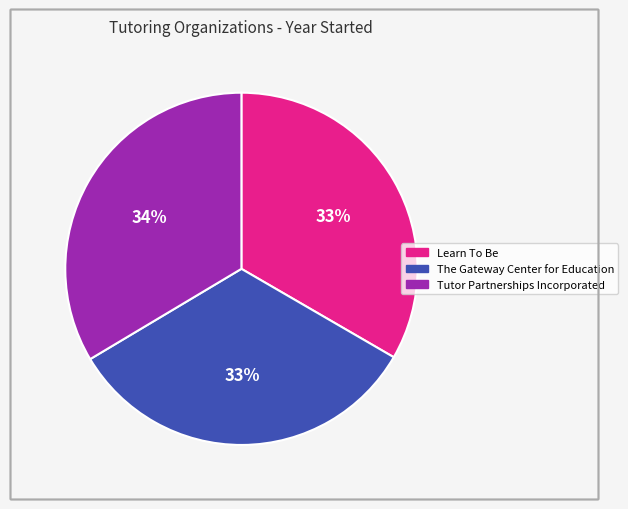

Does Learn To Be account for over 50% of the chart?

No